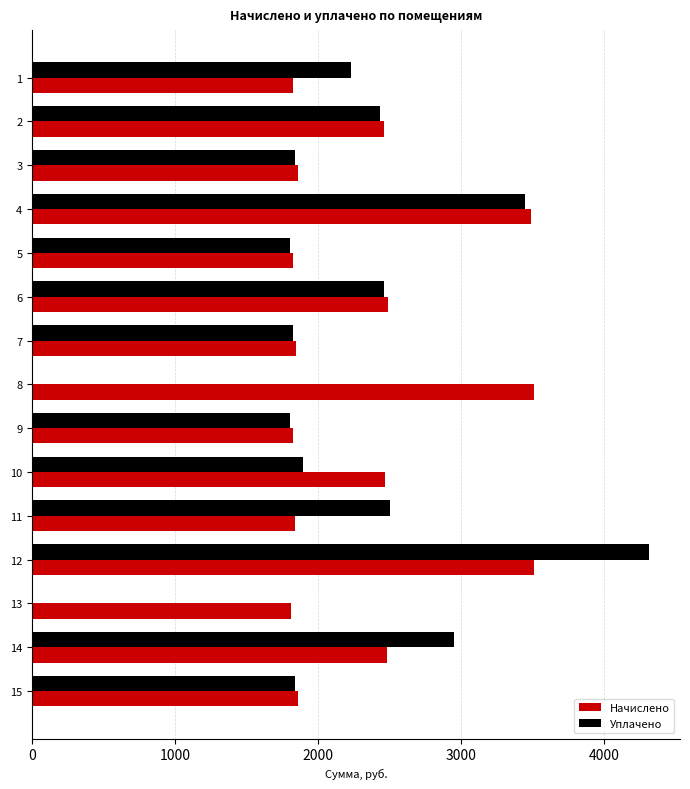

What is the sum of all Уплачено values?

31333.7